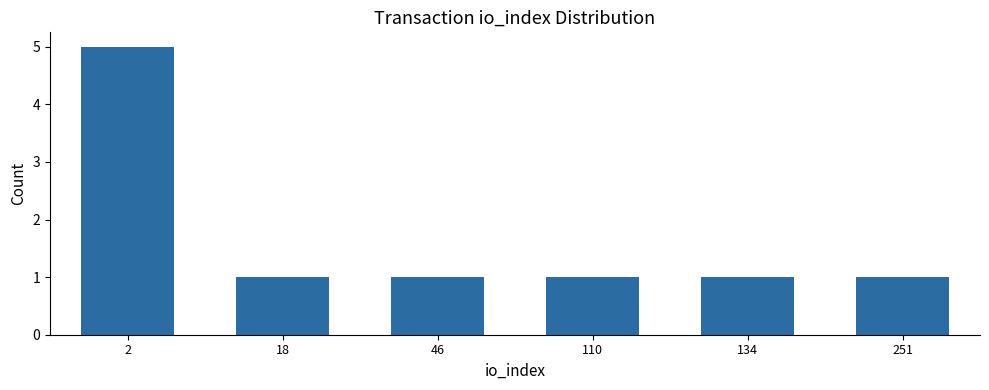

What is the sum of all values?

10